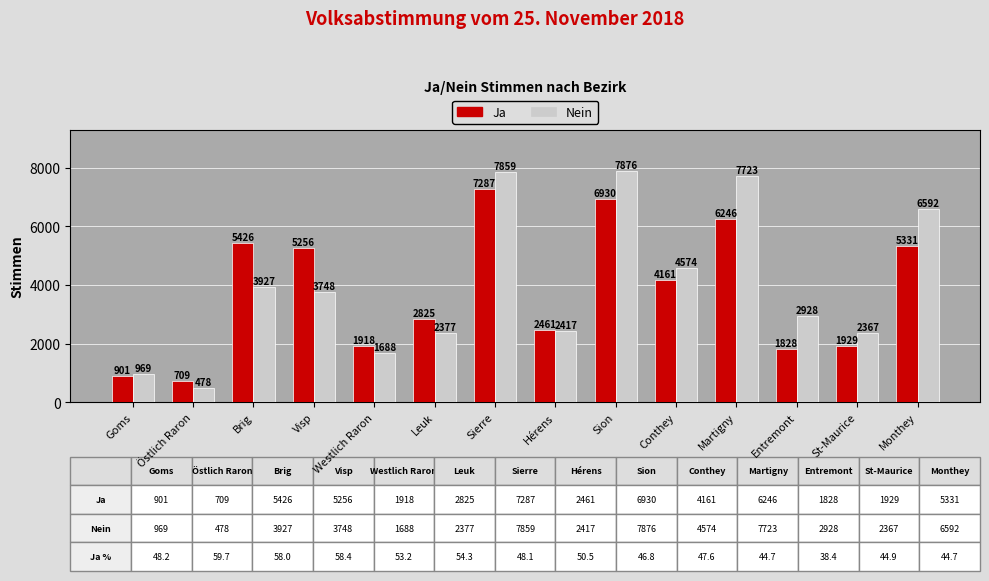

What is the total value across all series at Monthey?

11923